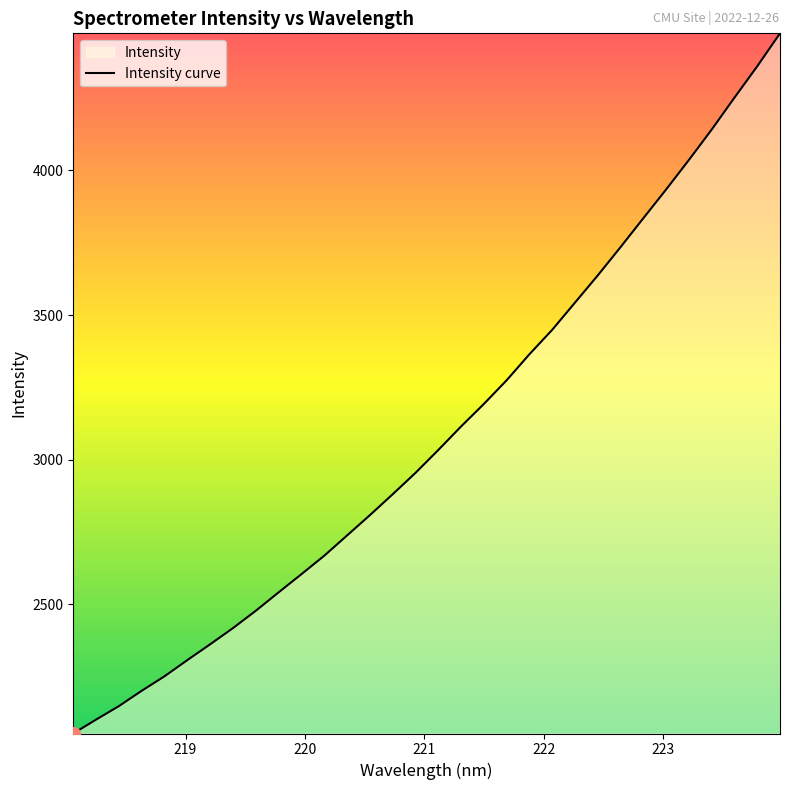

What is the smallest value displayed?

2052.9